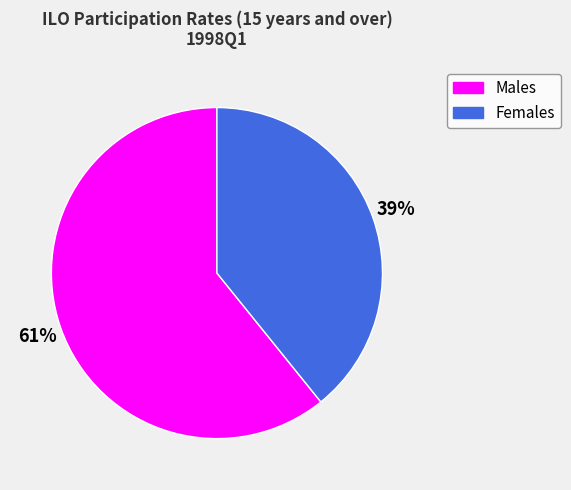

Is there any slice that represents more than half of the pie?

Yes